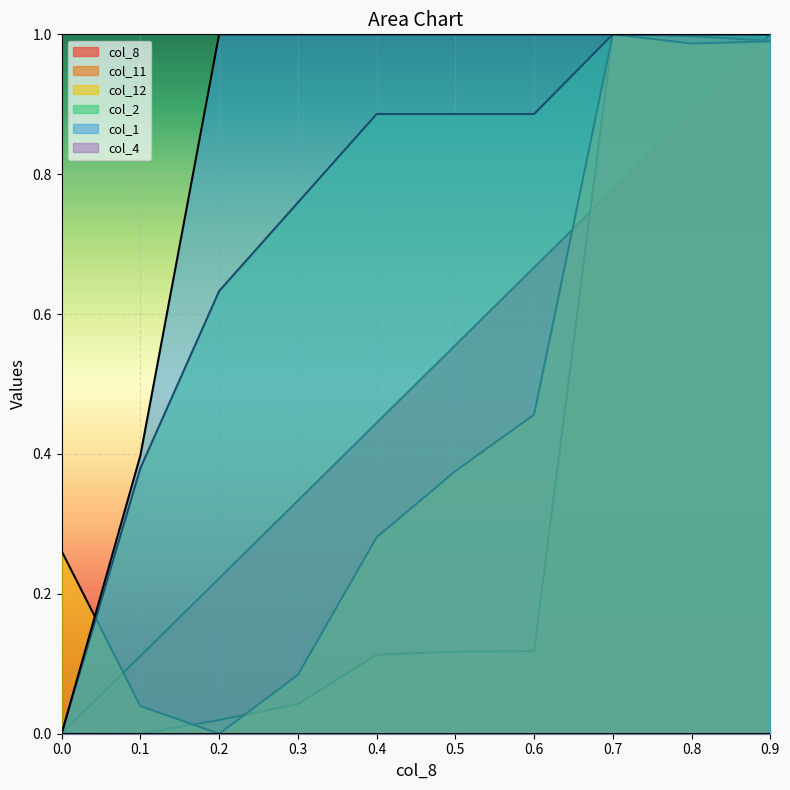

Which series has the largest total across all categories?

col_1